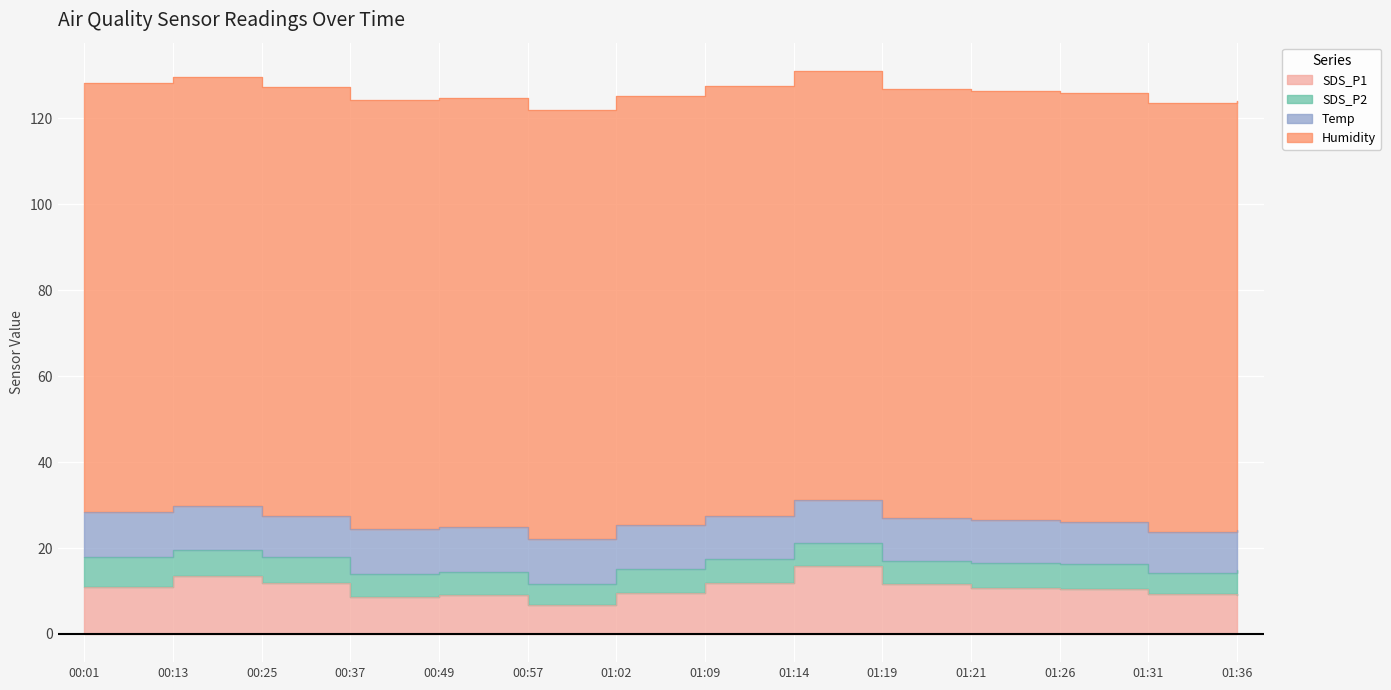

List the labels in order of Temp value, largest first.

00:01, 00:37, 00:57, 00:49, 00:13, 01:02, 01:09, 01:14, 01:19, 01:21, 01:26, 01:31, 00:25, 01:36